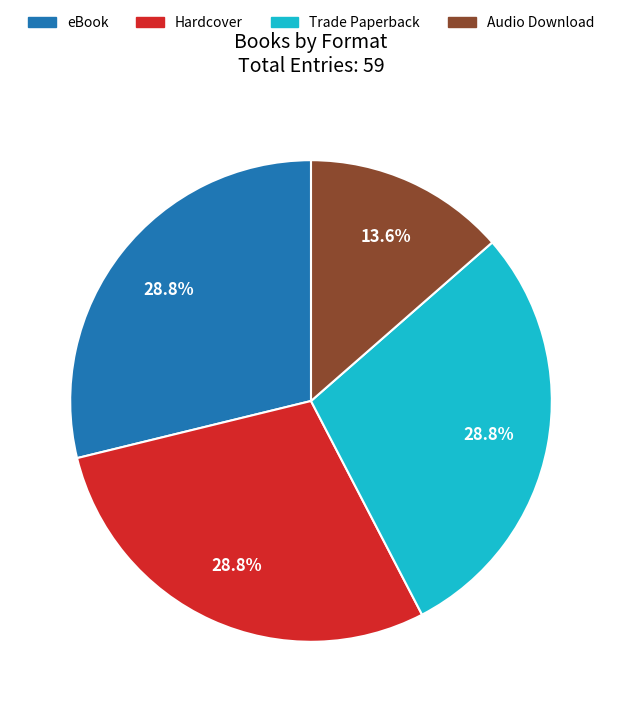

Does any single category account for the majority?

No